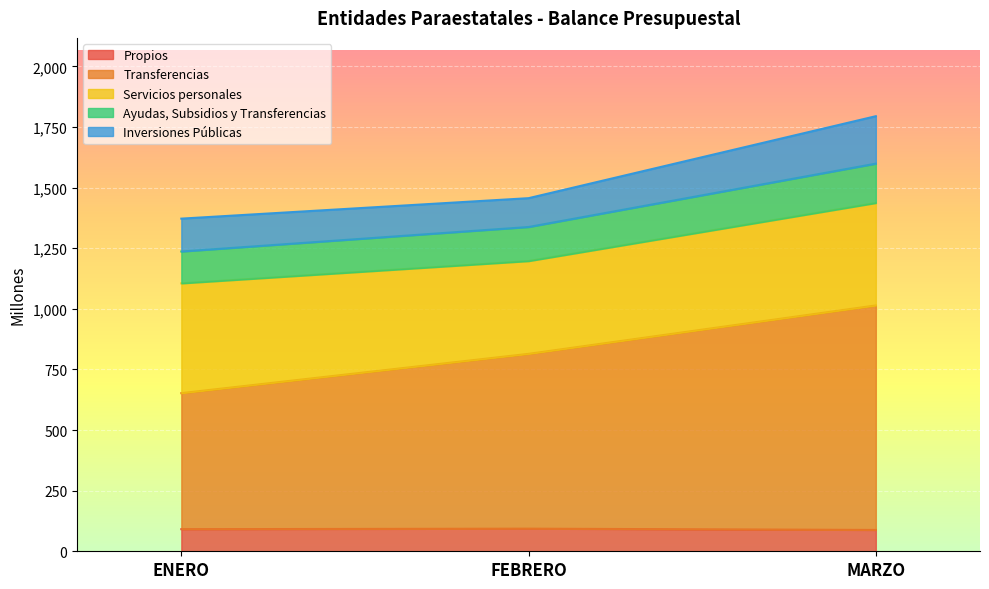

What is the difference between the Transferencias values at ENERO and FEBRERO?

162.1